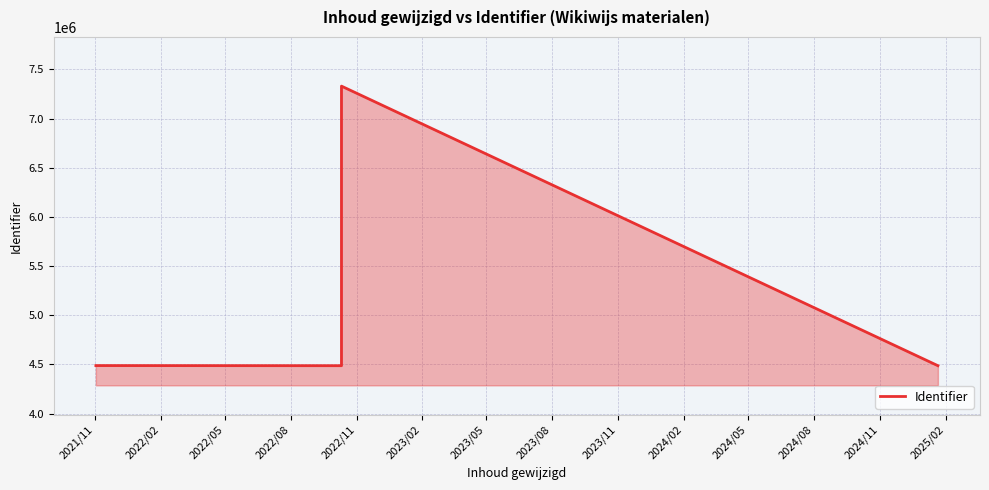

What is the ratio of the value at 2021/11 to the value at 2022/08?

1.0